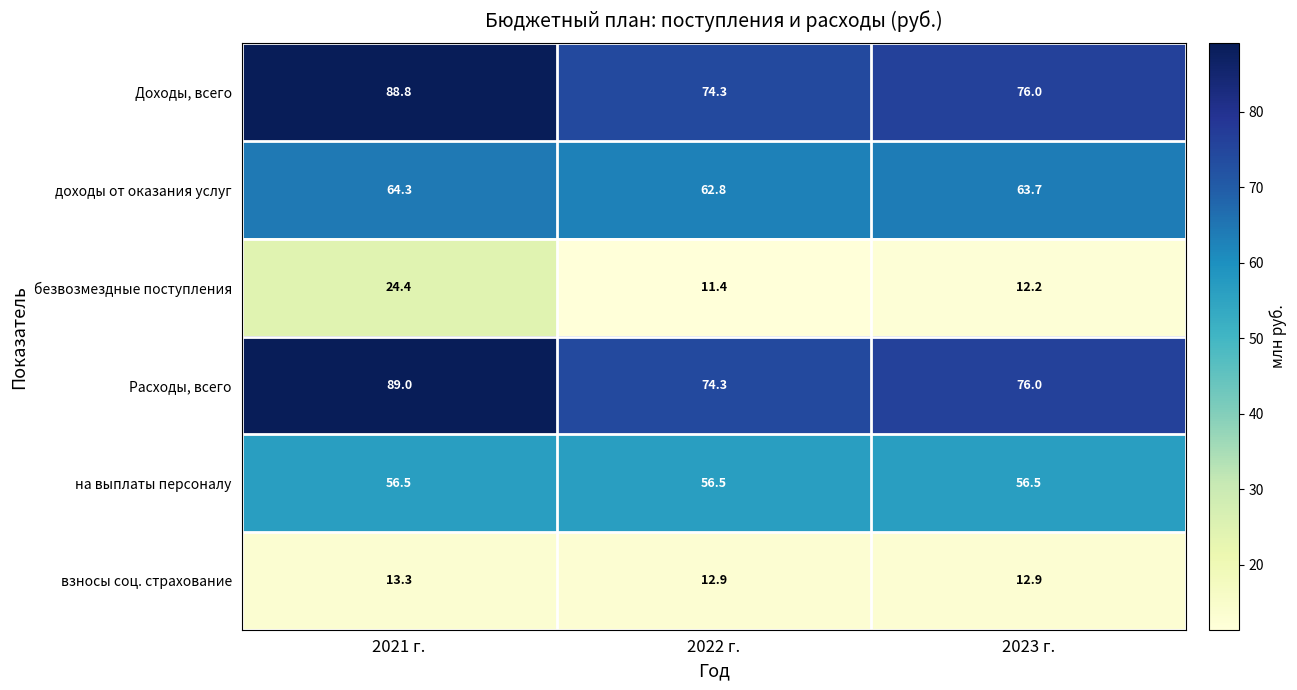

The value of взносы соц. страхование at 2021 г. is 13.3. True or false?

True